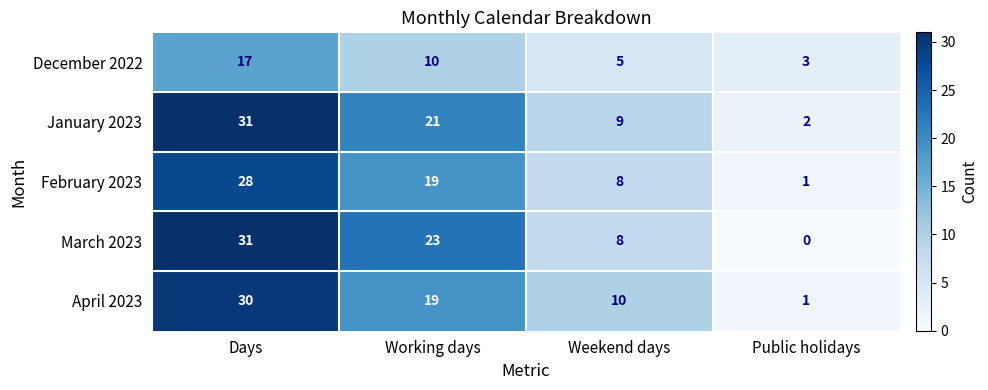

Reading right to left, what are all the values shown in this chart?

December 2022: 3	5	10	17
January 2023: 2	9	21	31
February 2023: 1	8	19	28
March 2023: 0	8	23	31
April 2023: 1	10	19	30